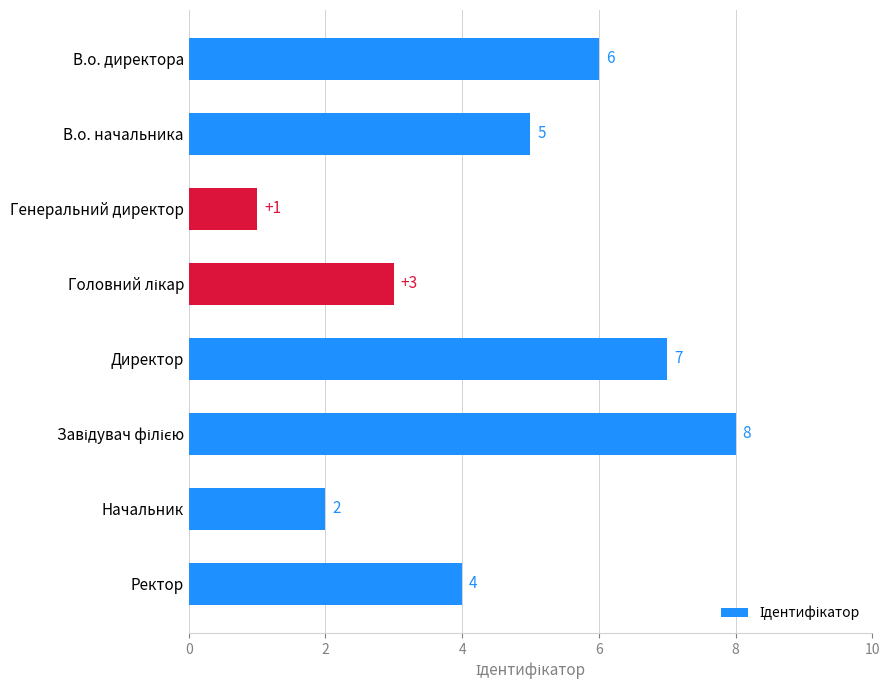

What is the sum of all values?

36